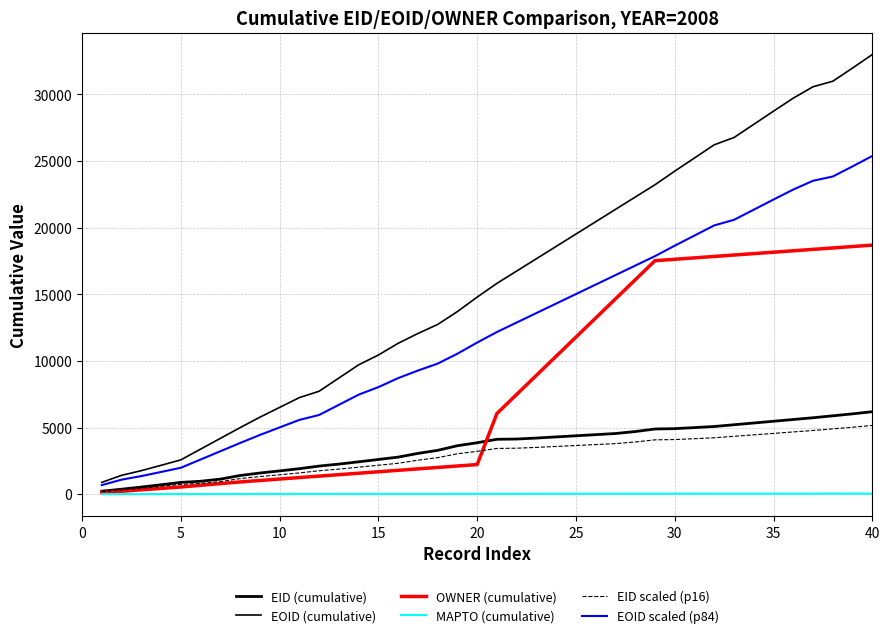

What is the sum of all EOID scaled (p84) values?

486963.2